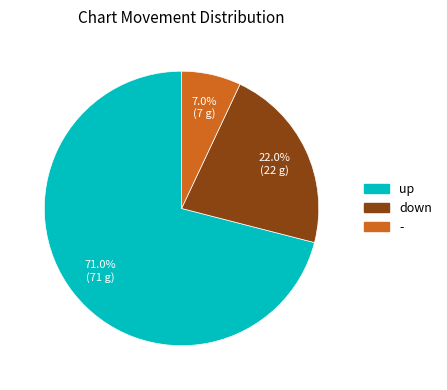

How many segments does this pie chart have?

3